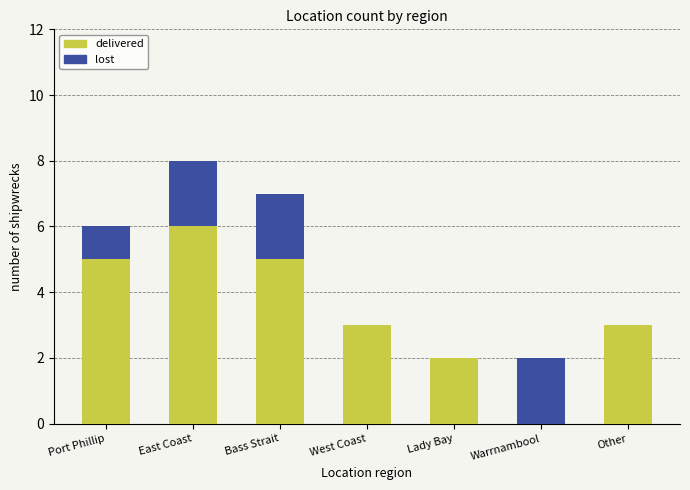

What is the sum of all delivered values?

24